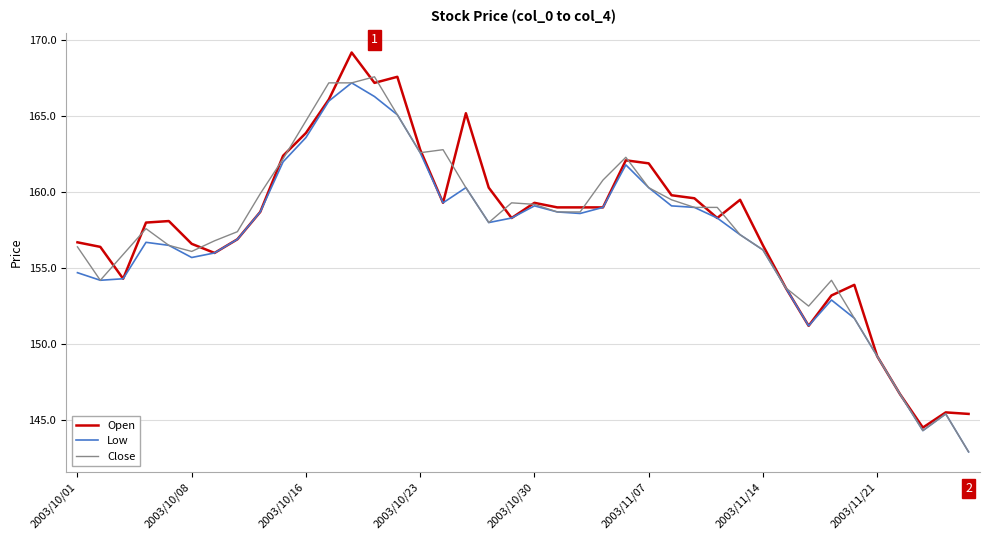

What is the lowest value of the Close series?

142.9